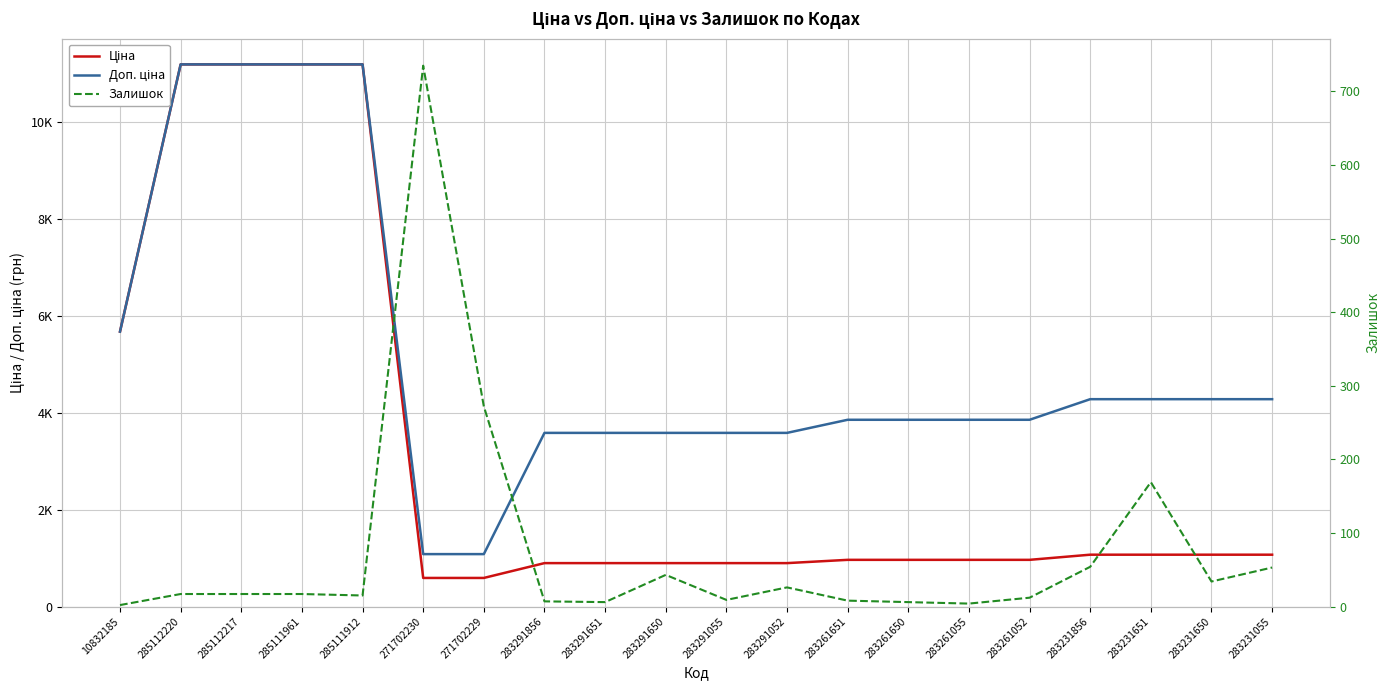

Reading left to right, extract all data points from this chart.

Ціна: 5673.8	11188.2	11188.2	11188.2	11188.2	589.9	589.9	895.9	895.9	895.9	895.9	895.9	963.5	963.5	963.5	963.5	1069.8	1069.8	1069.8	1069.8
Доп. ціна: 5673.8	11188.2	11188.2	11188.2	11188.2	1081.7	1081.7	3583.6	3583.6	3583.6	3583.6	3583.6	3854.0	3854.0	3854.0	3854.0	4279.1	4279.1	4279.1	4279.1
Залишок: 2.0	17.0	17.0	17.0	15.0	735.0	272.0	7.0	6.0	43.0	9.0	26.0	8.0	6.0	4.0	12.0	54.0	169.0	34.0	53.0